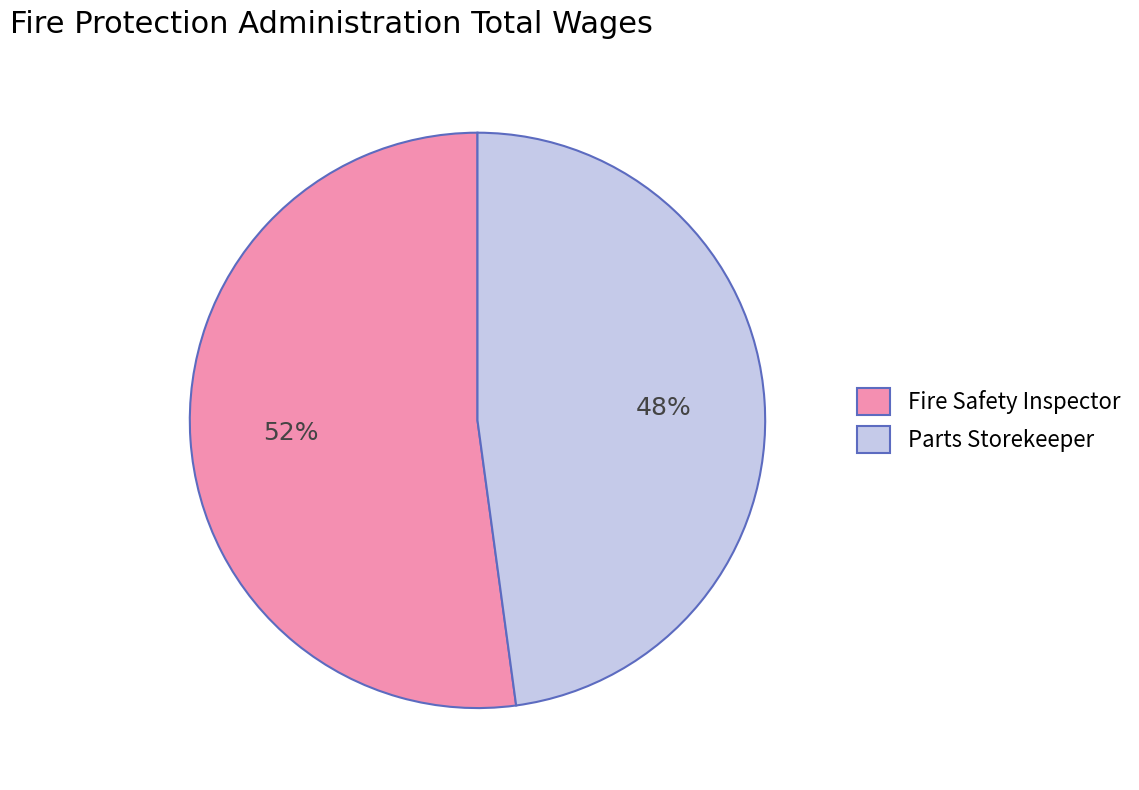

Between Fire Safety Inspector and Parts Storekeeper, which is larger?

Fire Safety Inspector